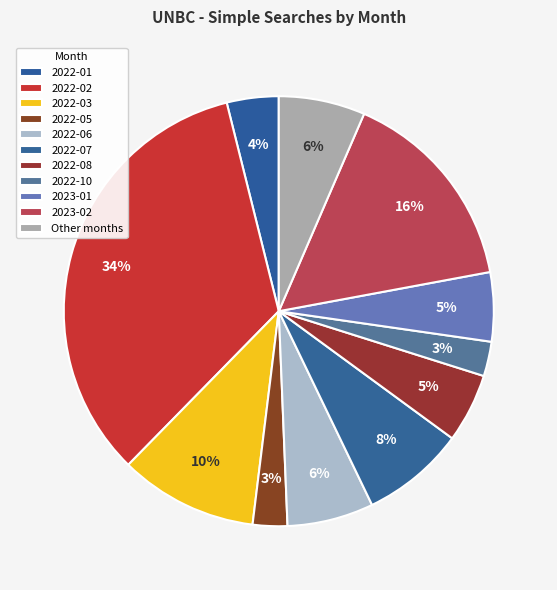

Do 2022-10 and 2023-01 together represent more than half of the pie?

No